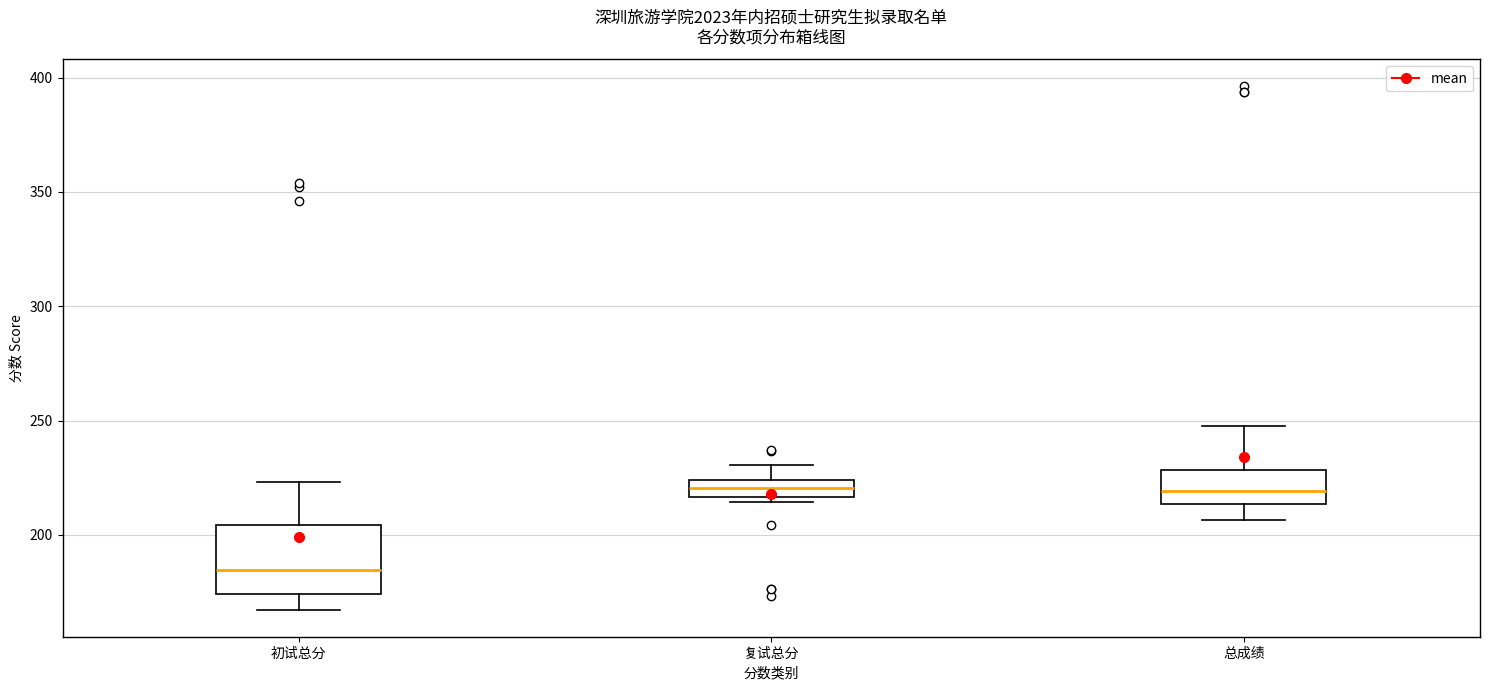

Which box's median line is the lowest?

初试总分